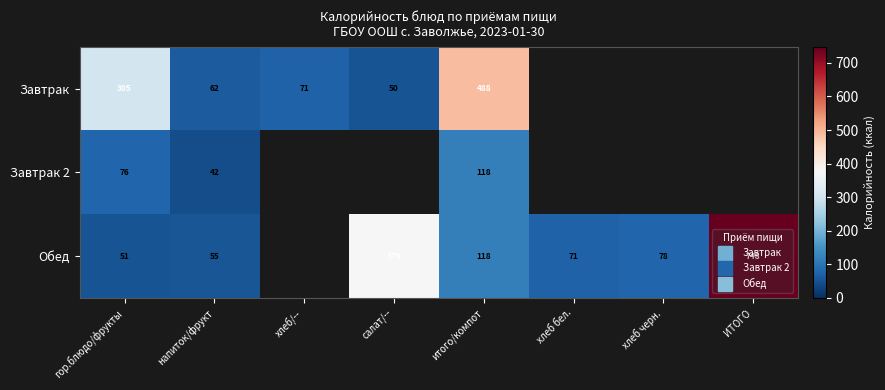

Read the Обед value at напиток/фрукт.

55.0